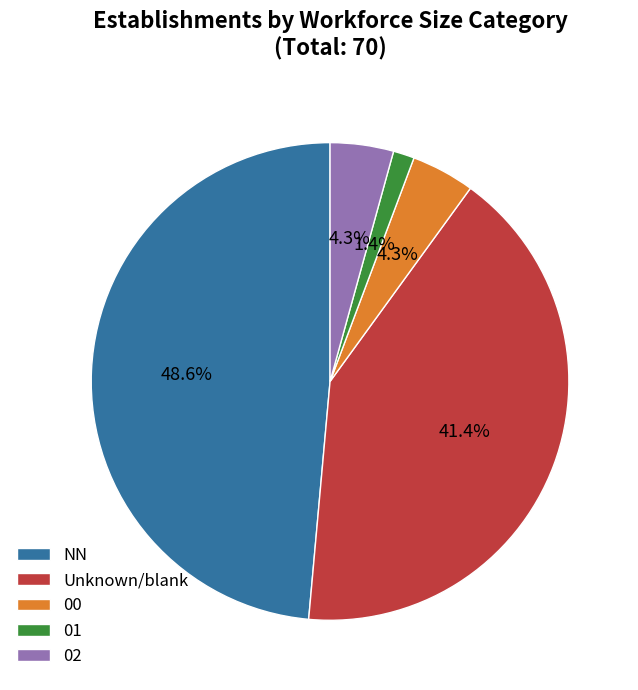

Do 01 and 00 together represent more than half of the pie?

No